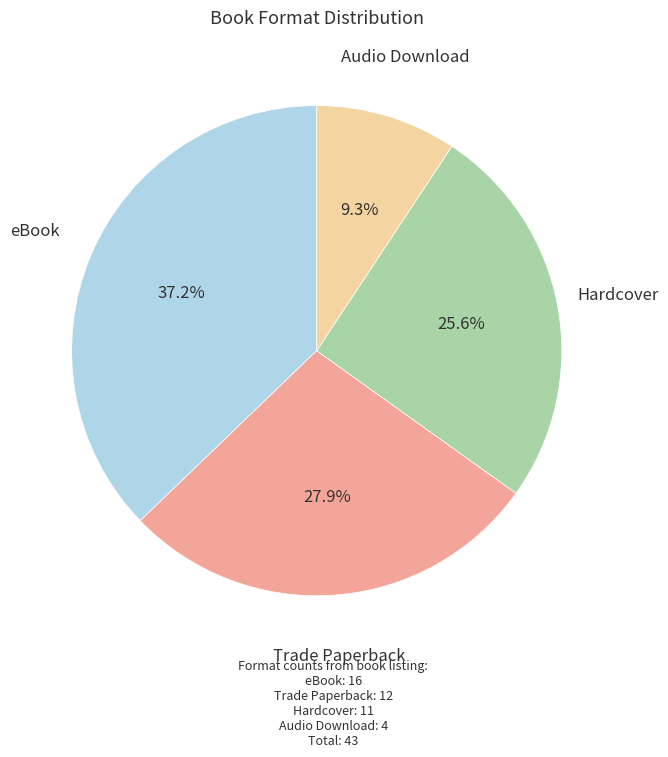

Approximately how many times larger is the value at Trade Paperback compared to Hardcover?

1.1